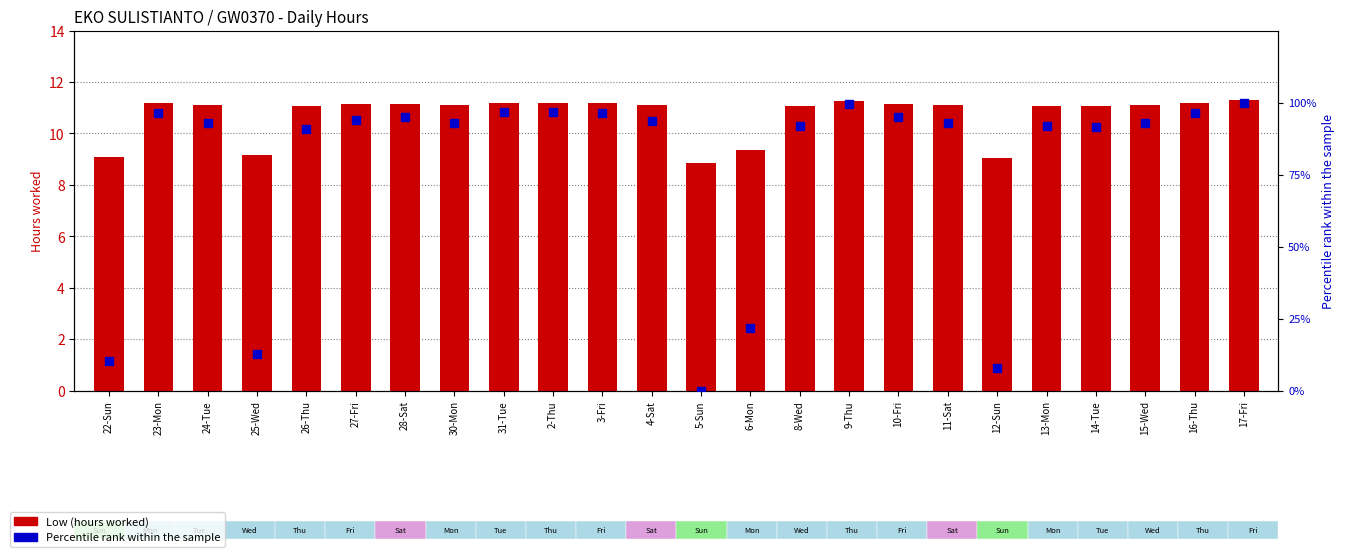

What are all the series names shown in the legend?

Low (hours), Percentile rank